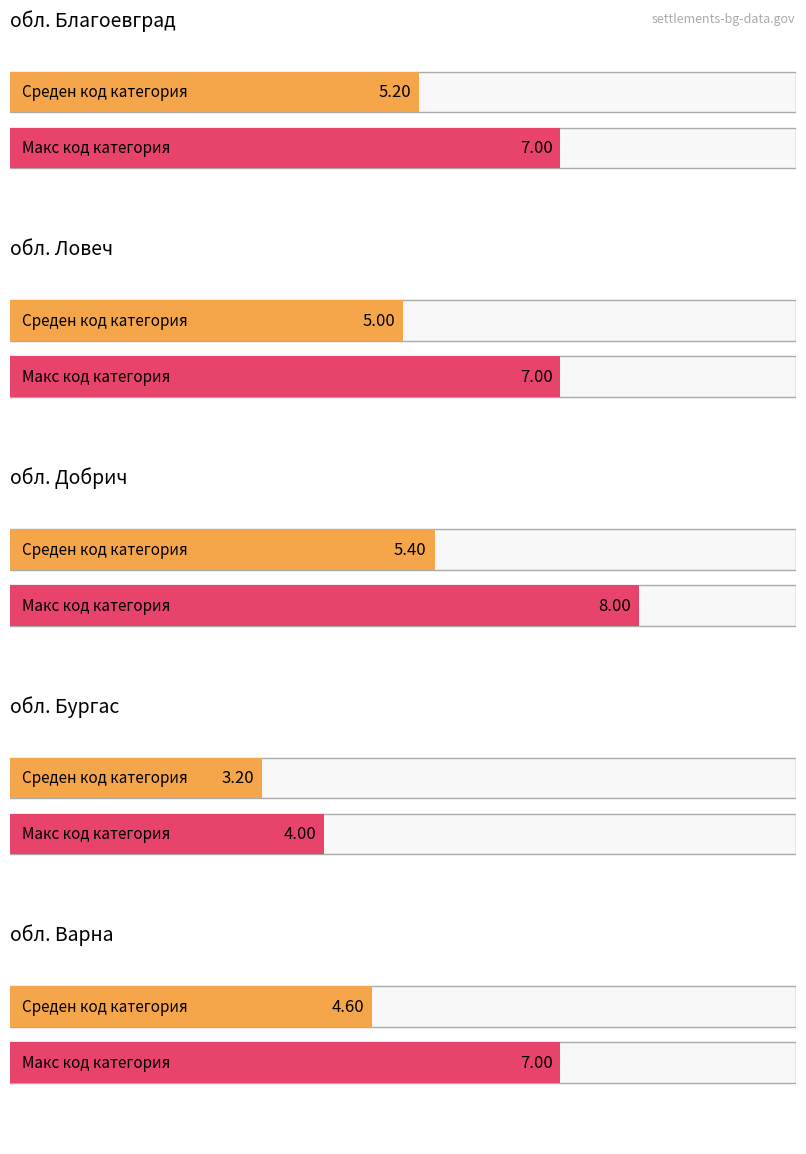

Which series has the largest range (max minus min)?

обл. Добрич